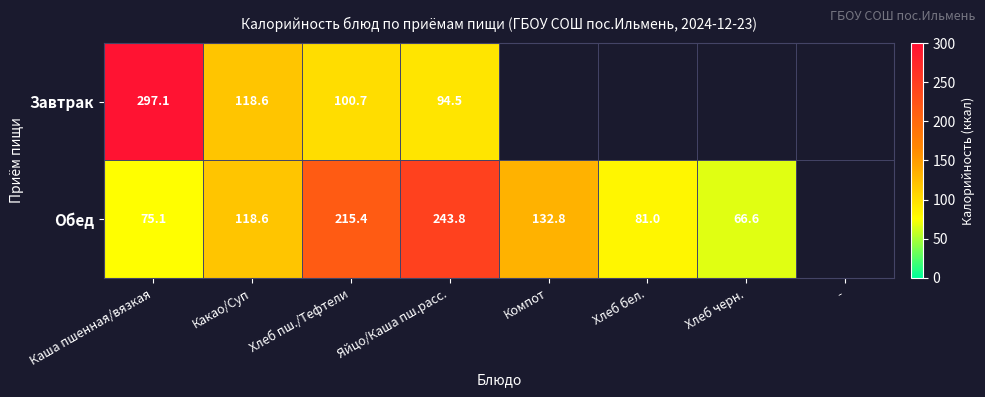

Is the value of Завтрак at Яйцо/Каша пш.расс. greater than the value of Обед at Хлеб бел.?

Yes